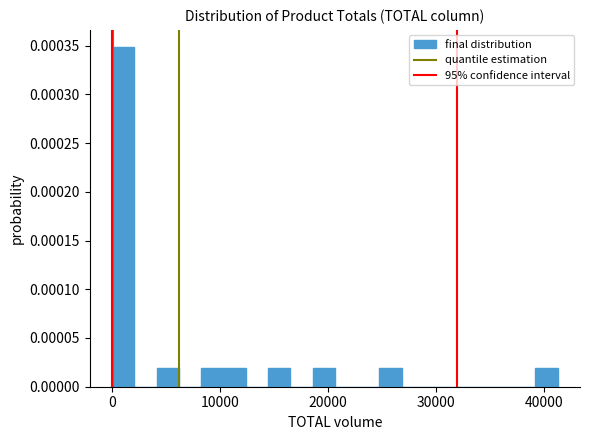

Read against the x-axis, roughly where is the centre of the tallest bar?

1000